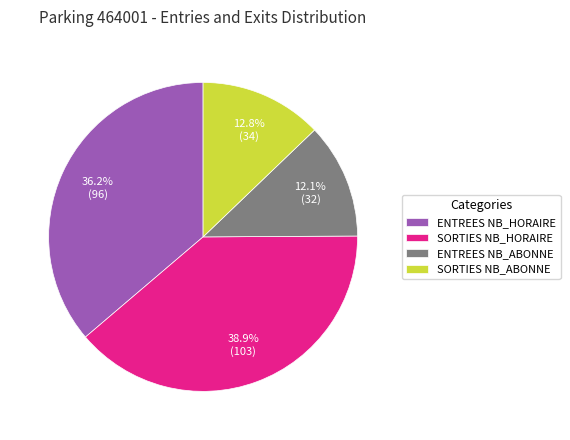

What is the ratio of the value at SORTIES NB_HORAIRE to the value at ENTREES NB_ABONNE?

3.2